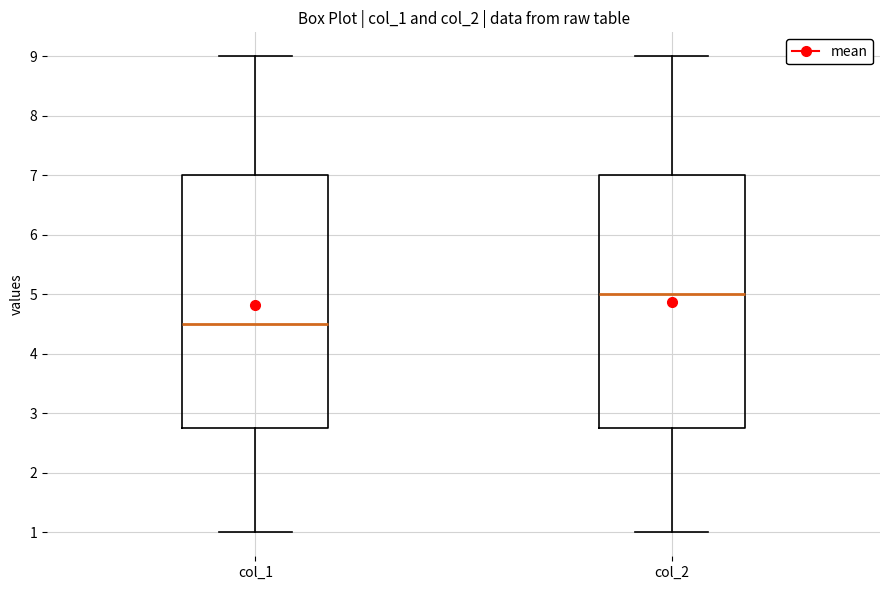

Which box has the highest median line?

col_2